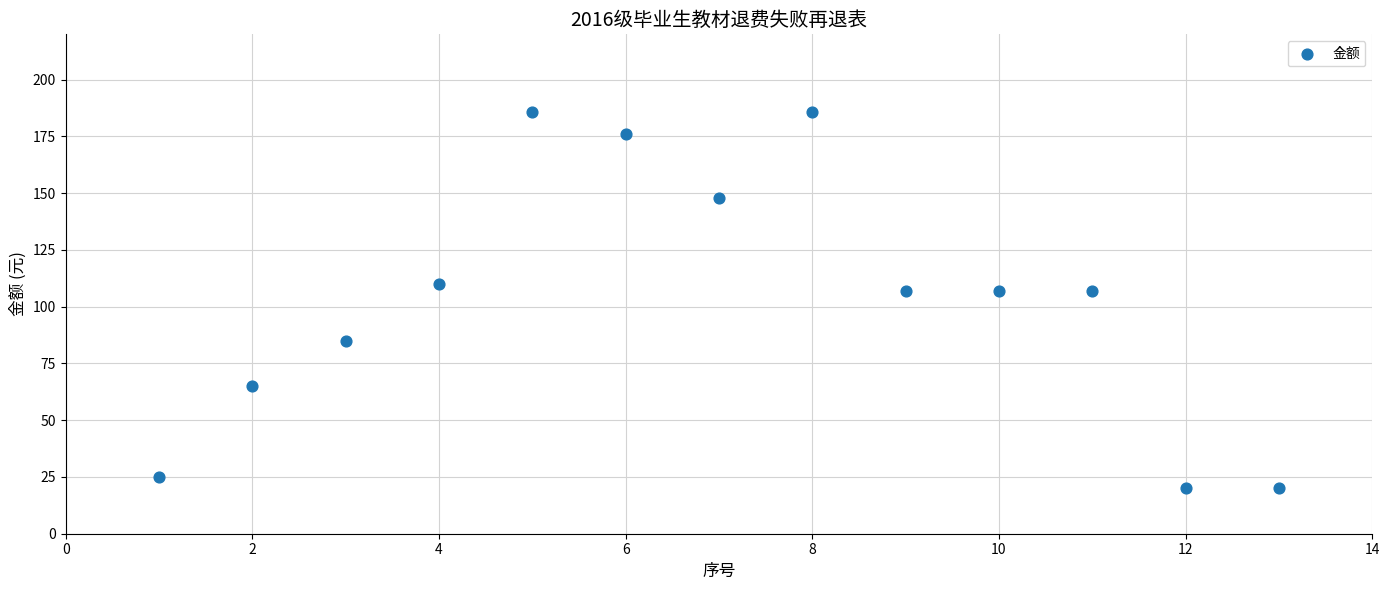

What is the range of Y values (max minus min)?

166